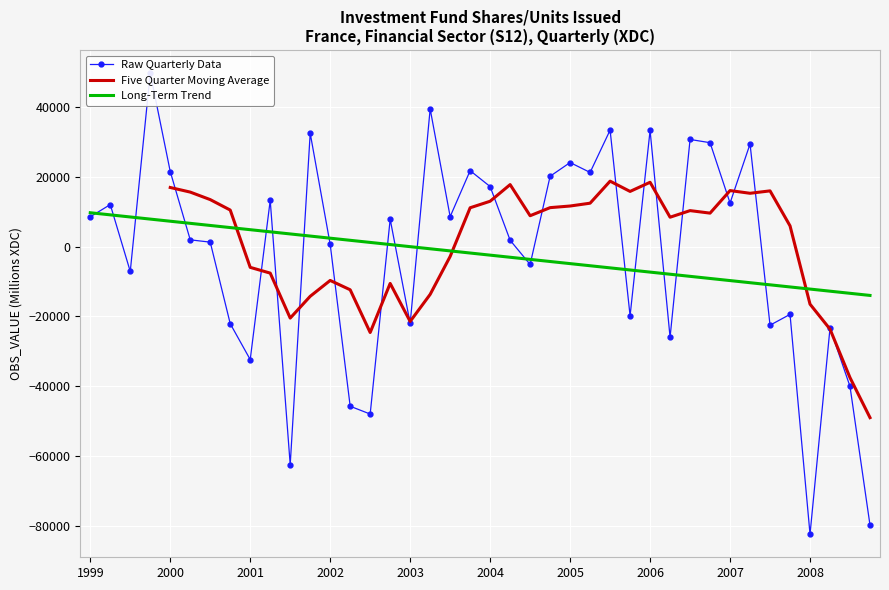

Is this an area chart (filled region under the line)?

No